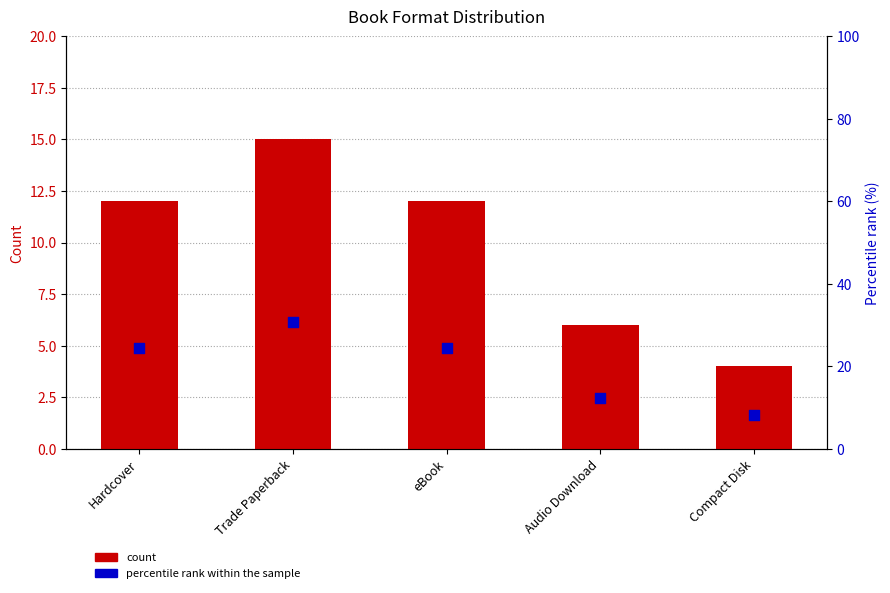

Which series has the largest Y range (max minus min)?

Percentile rank